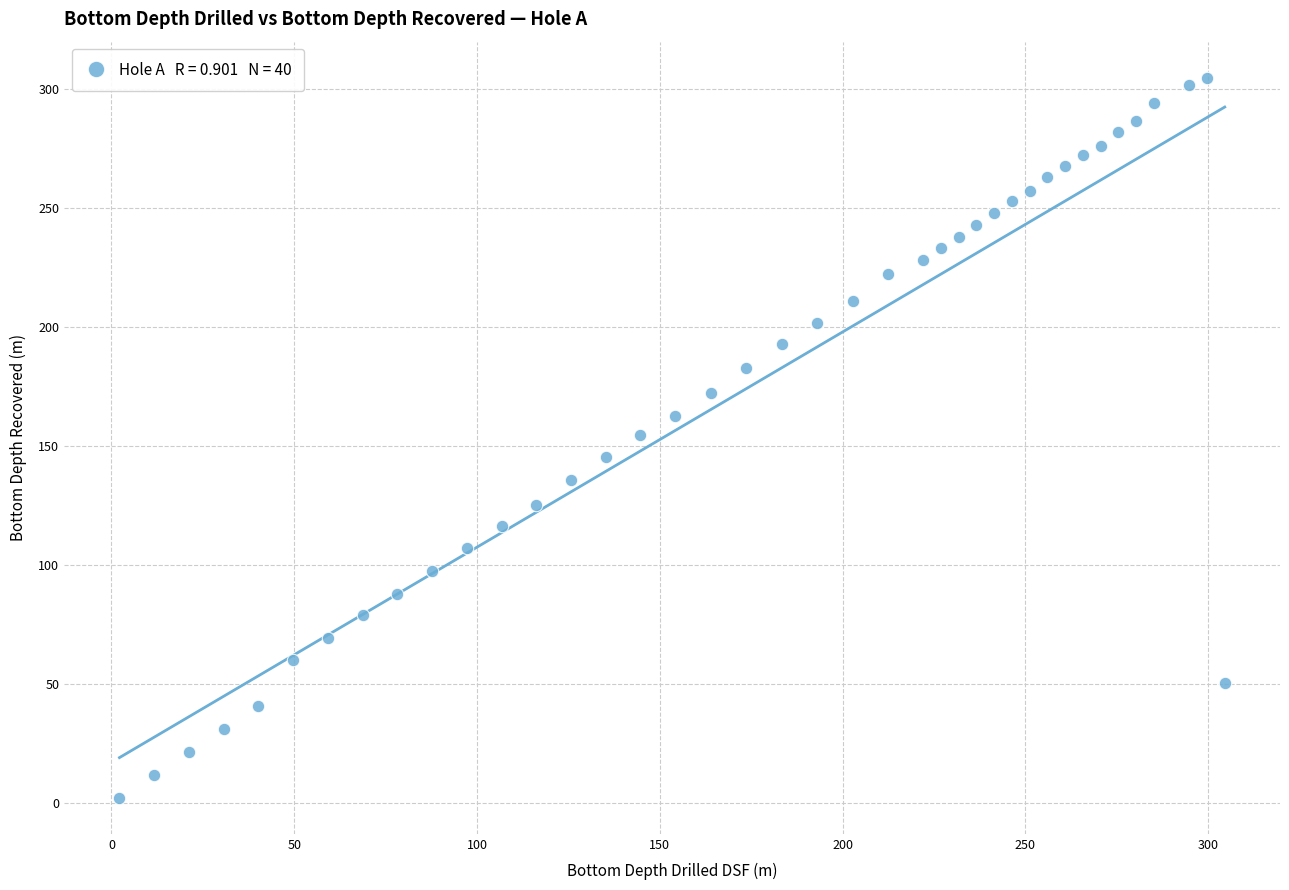

What is the range of Y values (max minus min)?

302.4